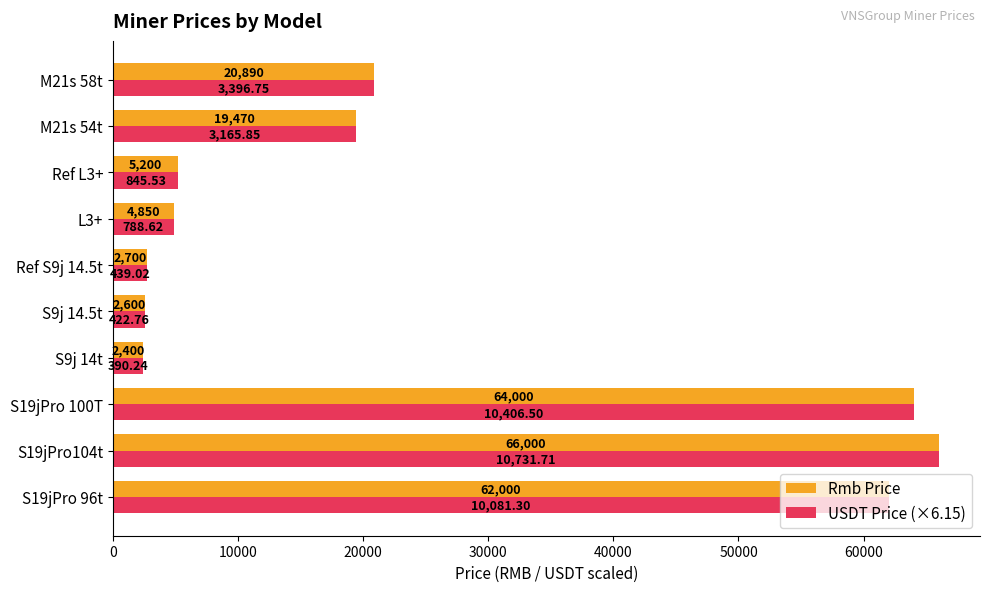

How many data points in Rmb Price are less than 19470?

5